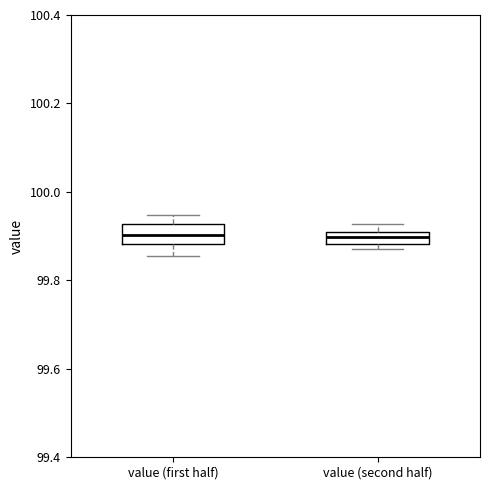

Where is the upper edge of the box for value (second half) on the y-axis? The values are not printed on the chart, so give them approximately, as read against the axis.

99.90